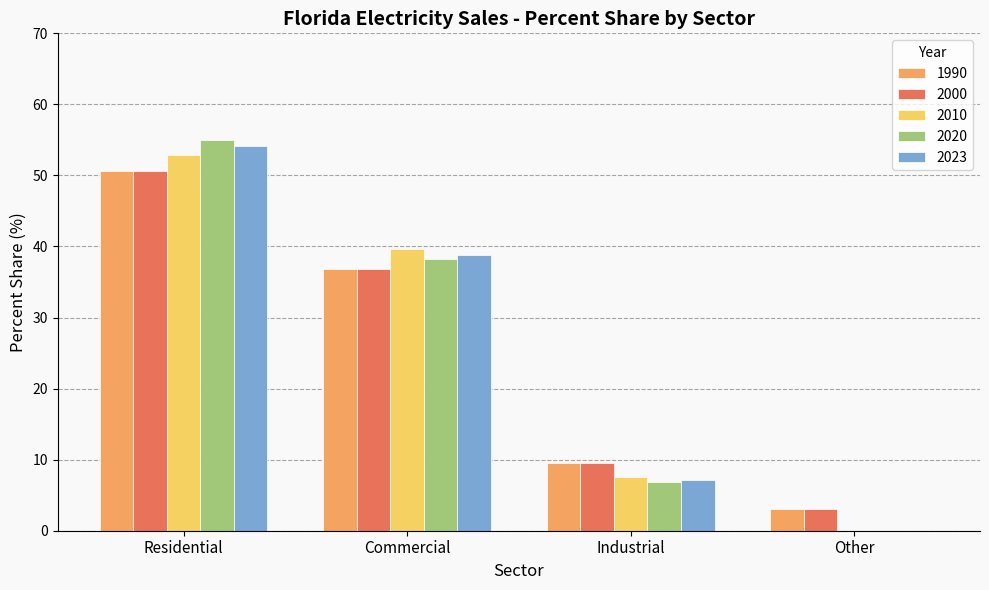

What are all the series names shown in the legend?

1990, 2000, 2010, 2020, 2023